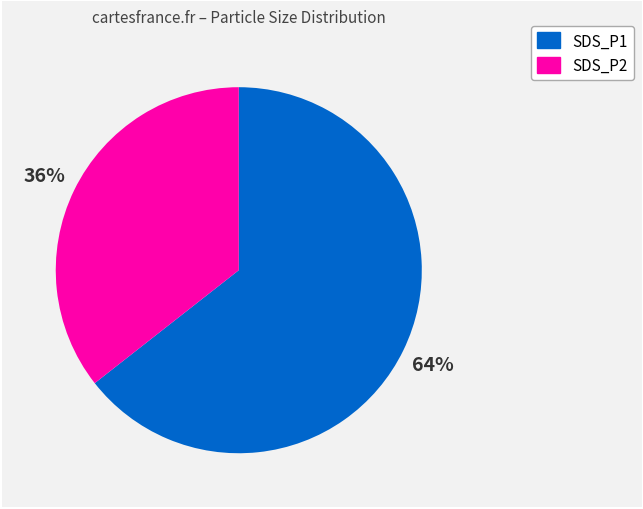

Combined, do SDS_P1 and SDS_P2 account for over 50%?

Yes